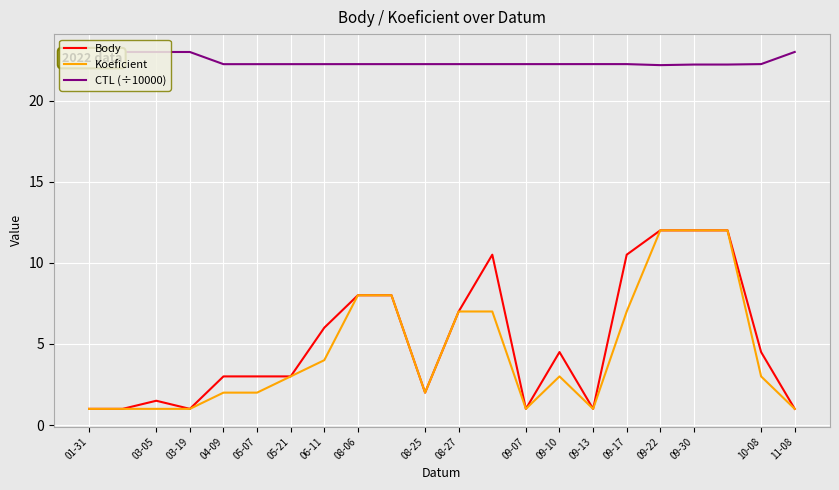

Which series has the largest total across all categories?

CTL (÷10000)